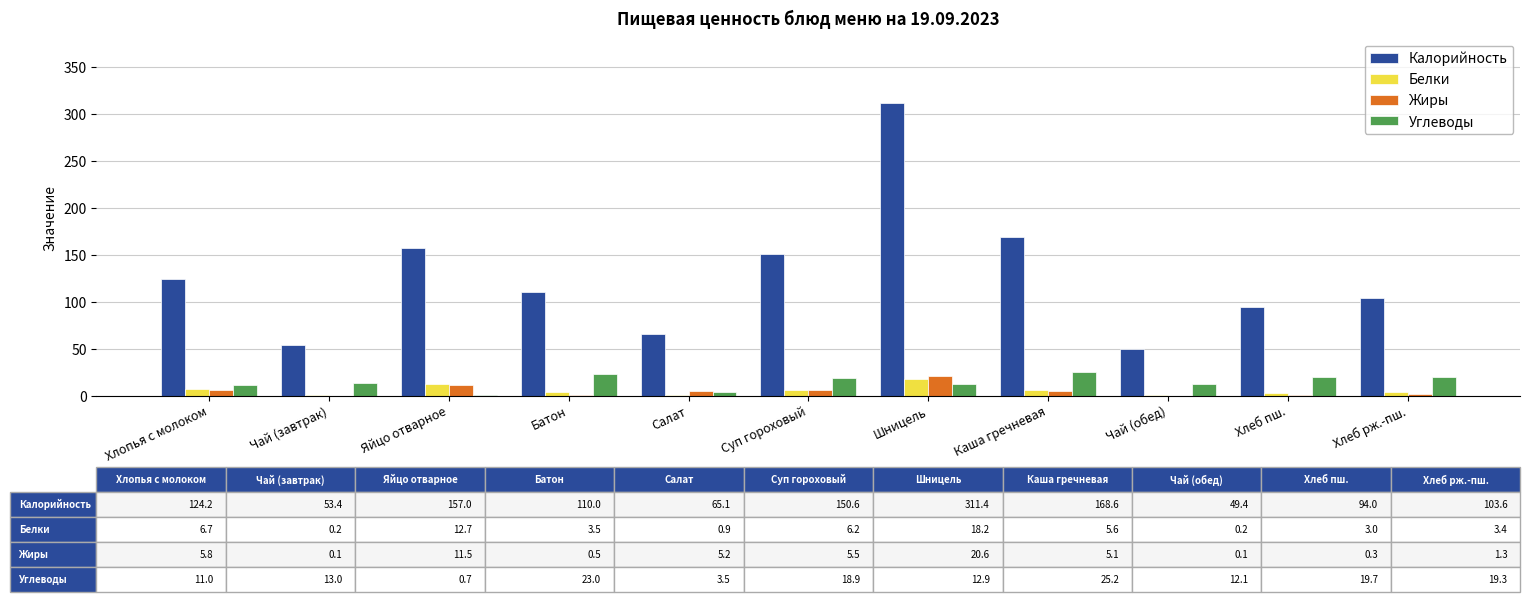

Which series changed the most between Батон and Шницель?

Калорийность